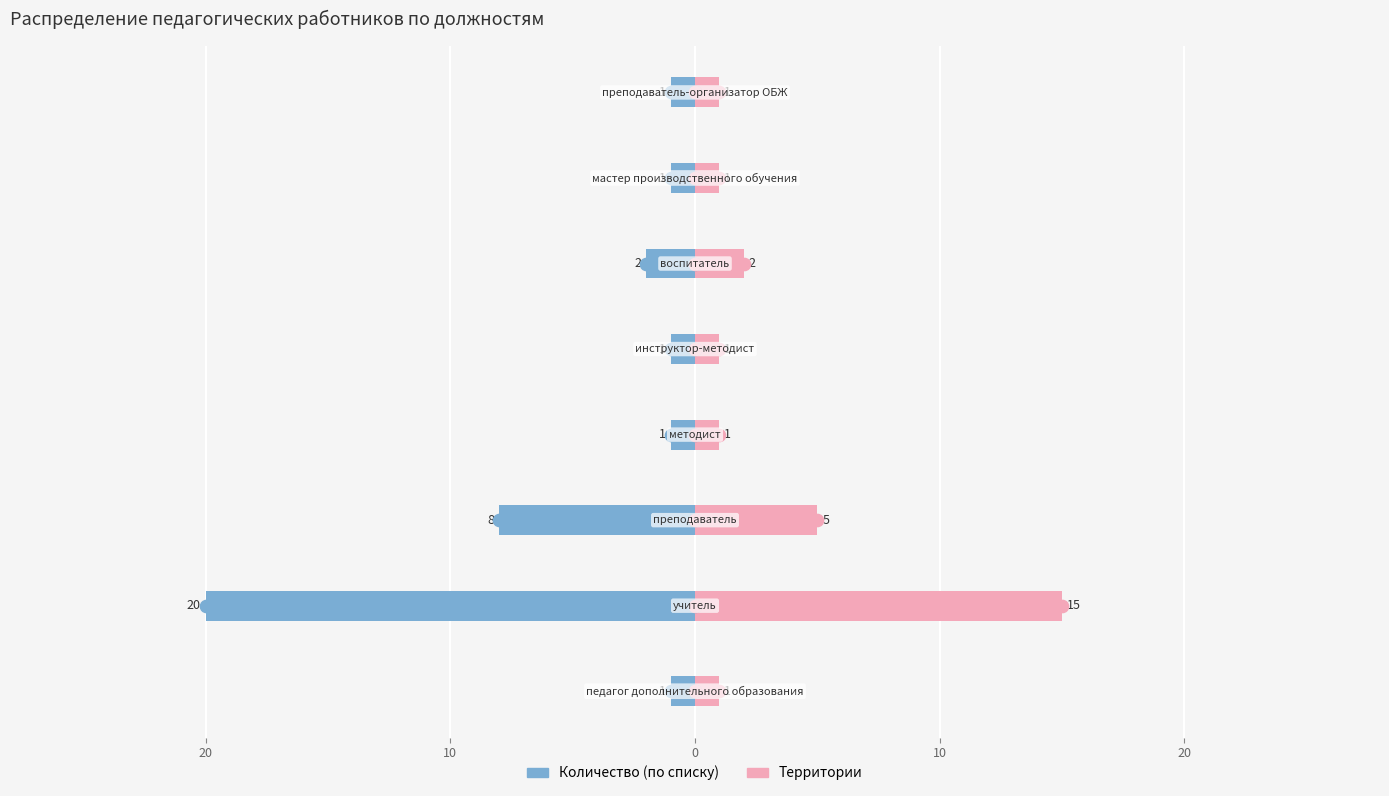

How many bars are there in each group?

2